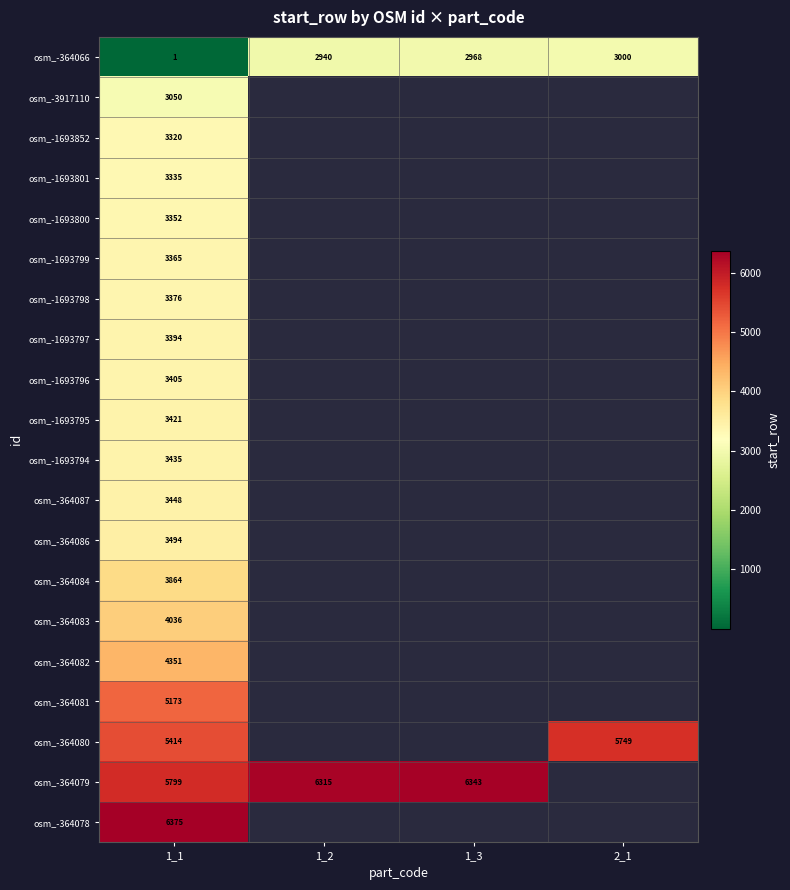

At how many categories does at least one series exceed 5018?

4